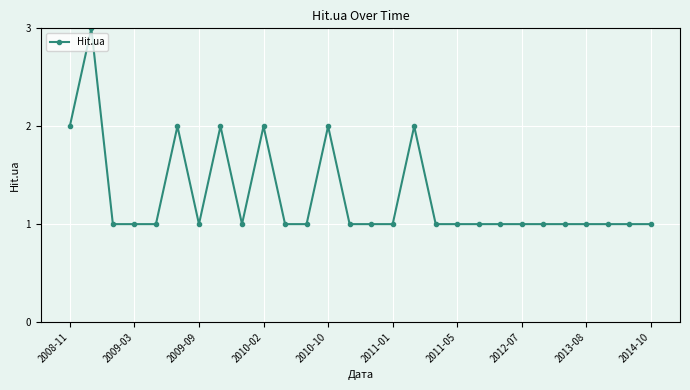

What is the value of the 24th point from the left?

1